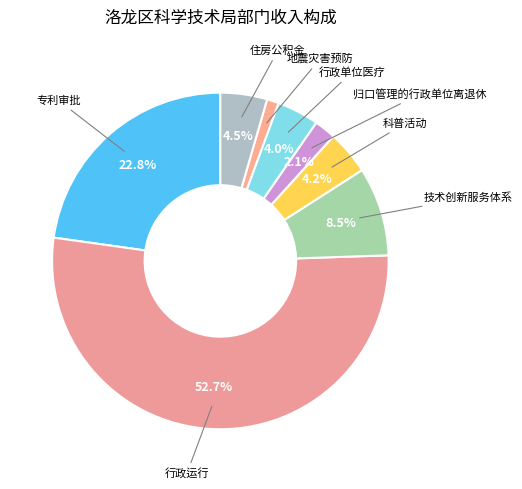

Is there a majority slice in this chart?

Yes